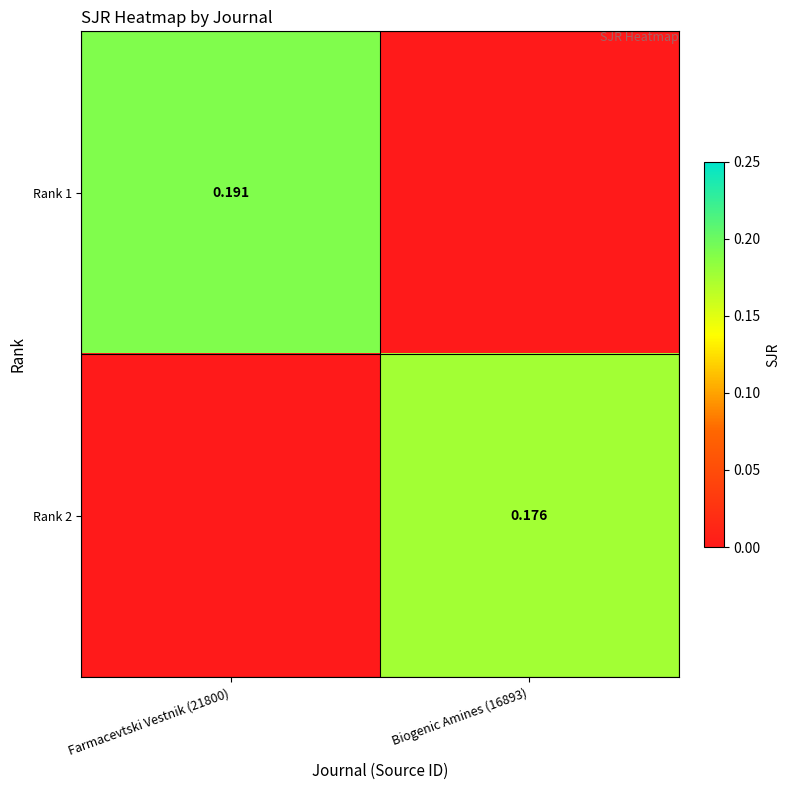

Is the value of Rank 1 at Farmacevtski Vestnik (21800) greater than the value of Rank 2 at Biogenic Amines (16893)?

Yes